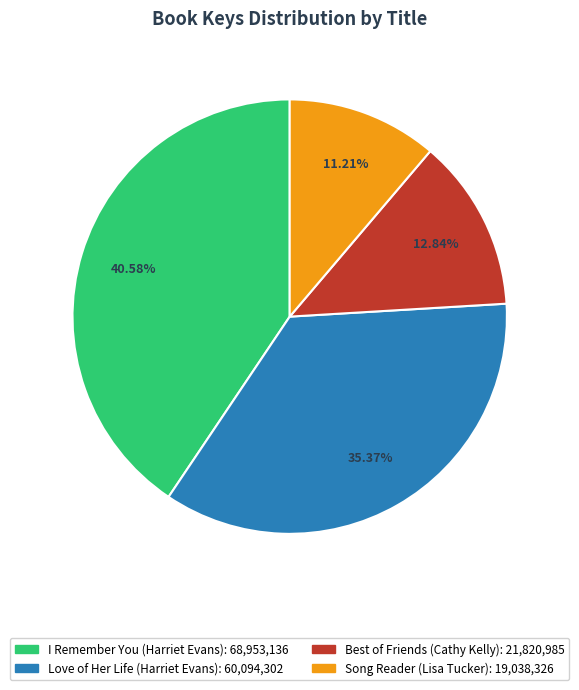

To the nearest percent, what is the average slice percentage?

25%